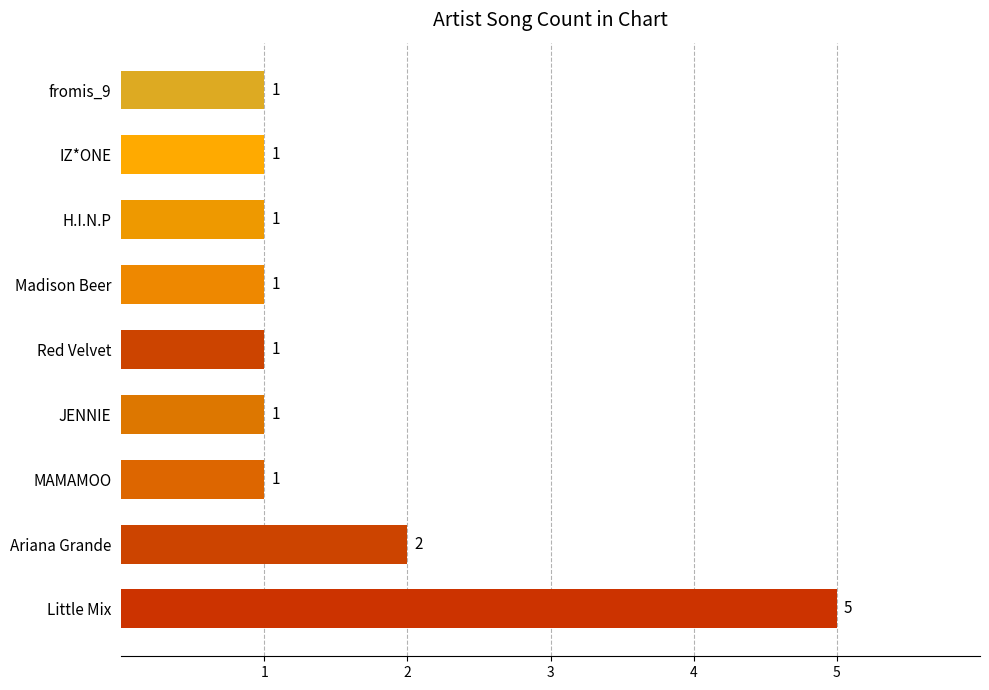

Does the chart contain any negative values?

No